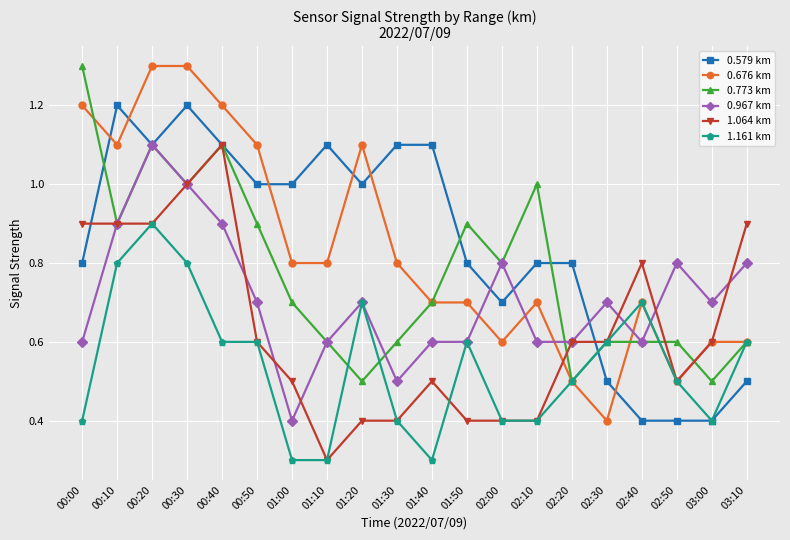

What is the difference between the maximum and minimum values in the 0.676 km series?

0.9